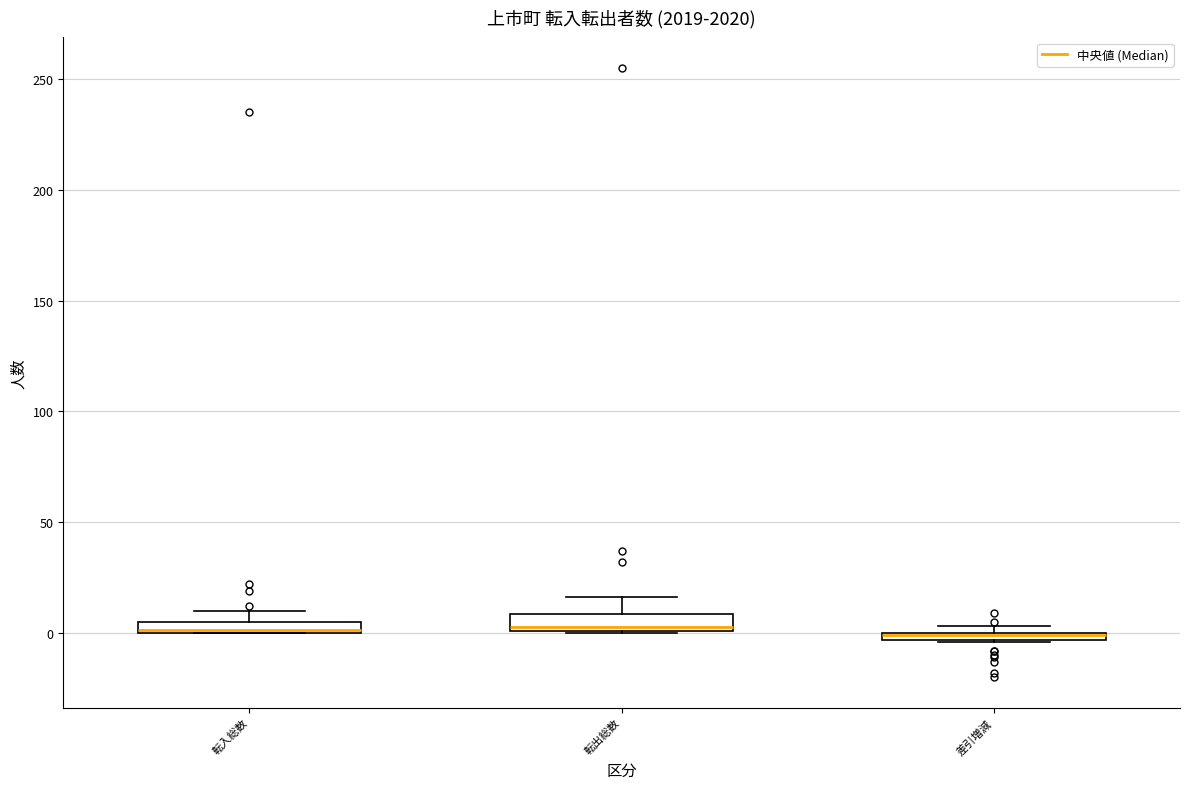

Where does the upper whisker of the box for 転入総数 end on the y-axis? The values are not printed on the chart, so give them approximately, as read against the axis.

10